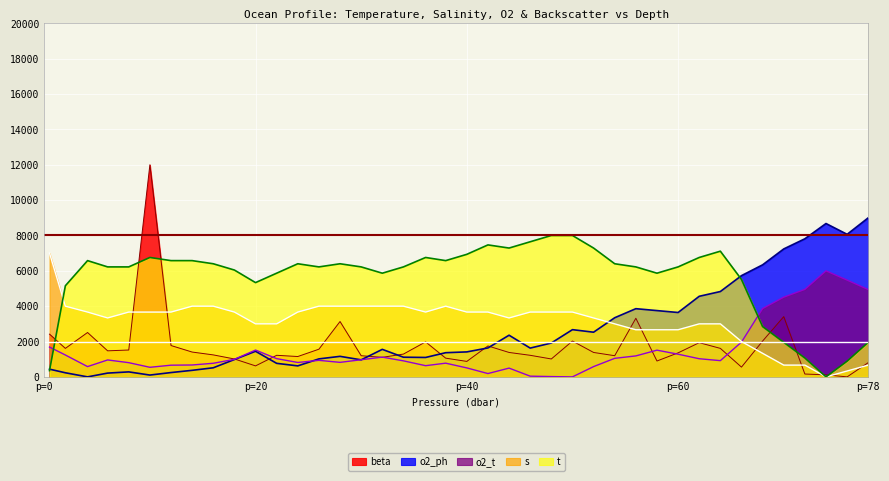

Which series has the widest spread of values?

beta